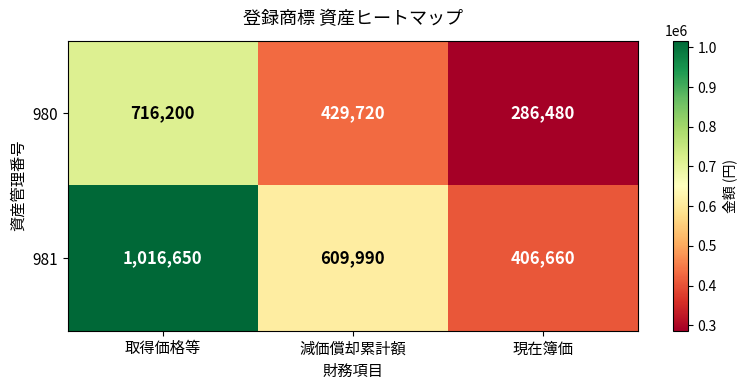

Reading left to right, transcribe all the data shown in this chart.

980: 716200	429720	286480
981: 1016650	609990	406660